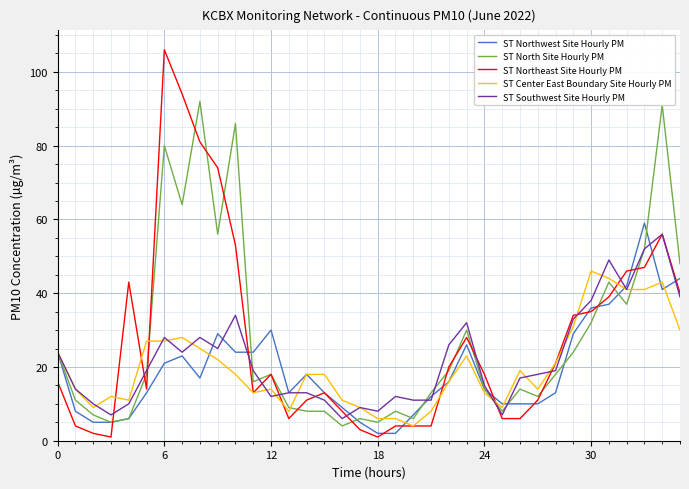

Does the chart display data point markers on the line(s)?

No